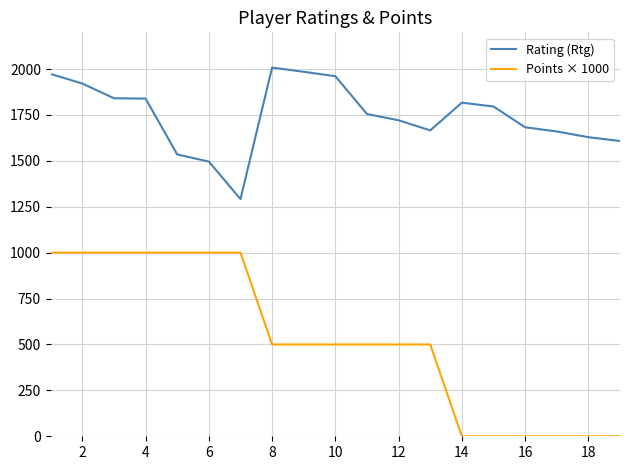

What is the difference between the second highest and second lowest values in the Points × 1000 series?

1000